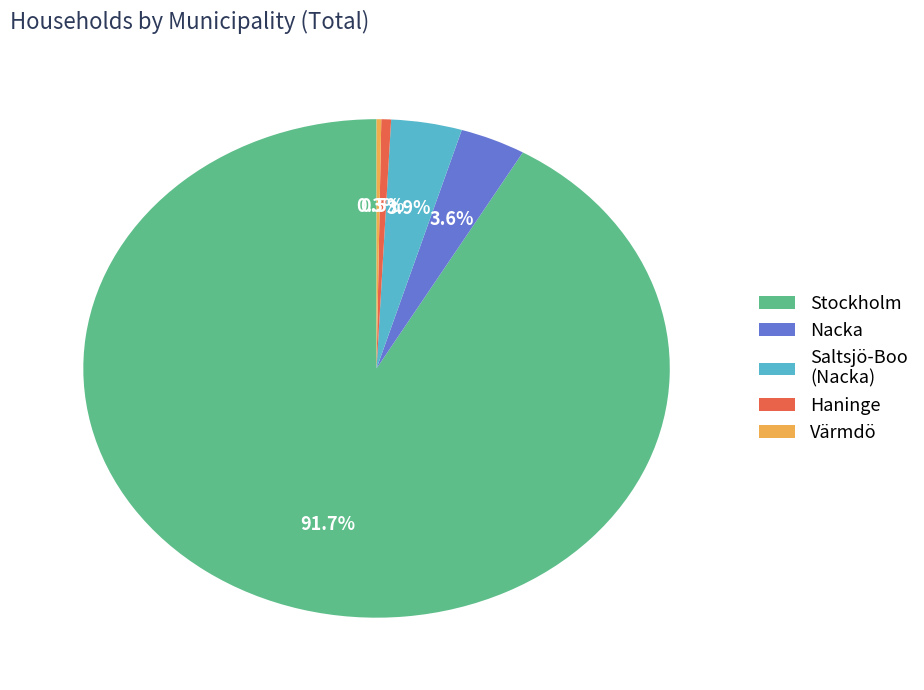

Which category has the biggest portion of the pie?

Stockholm